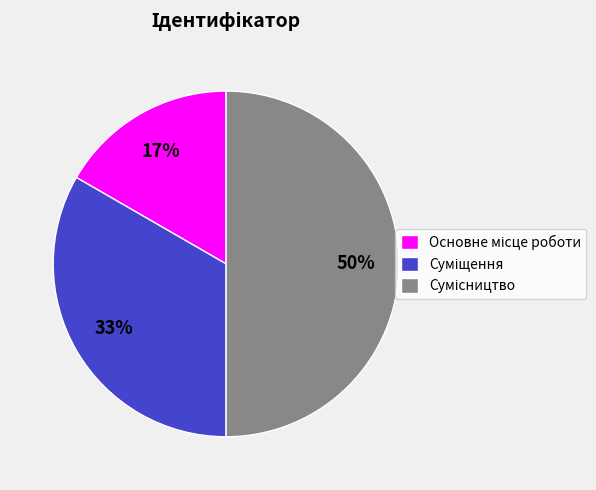

To the nearest percent, what is the difference between the largest and smallest slice percentages?

33%